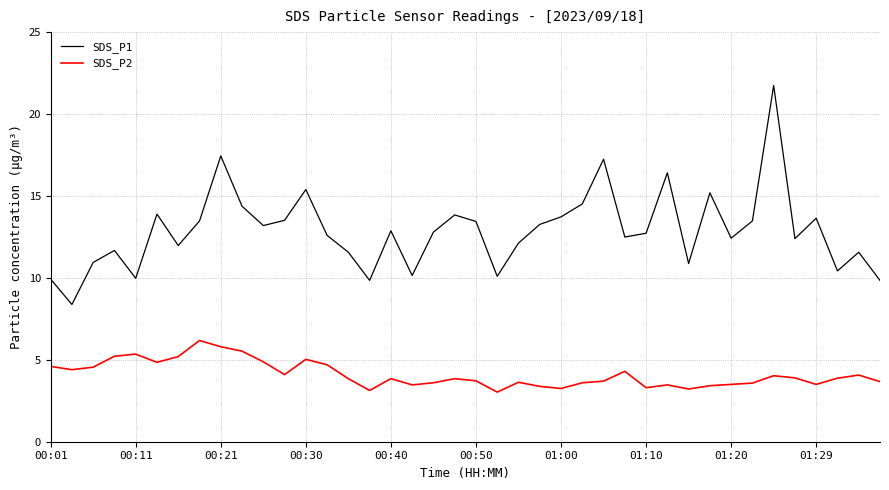

What is the greatest value displayed?

21.8